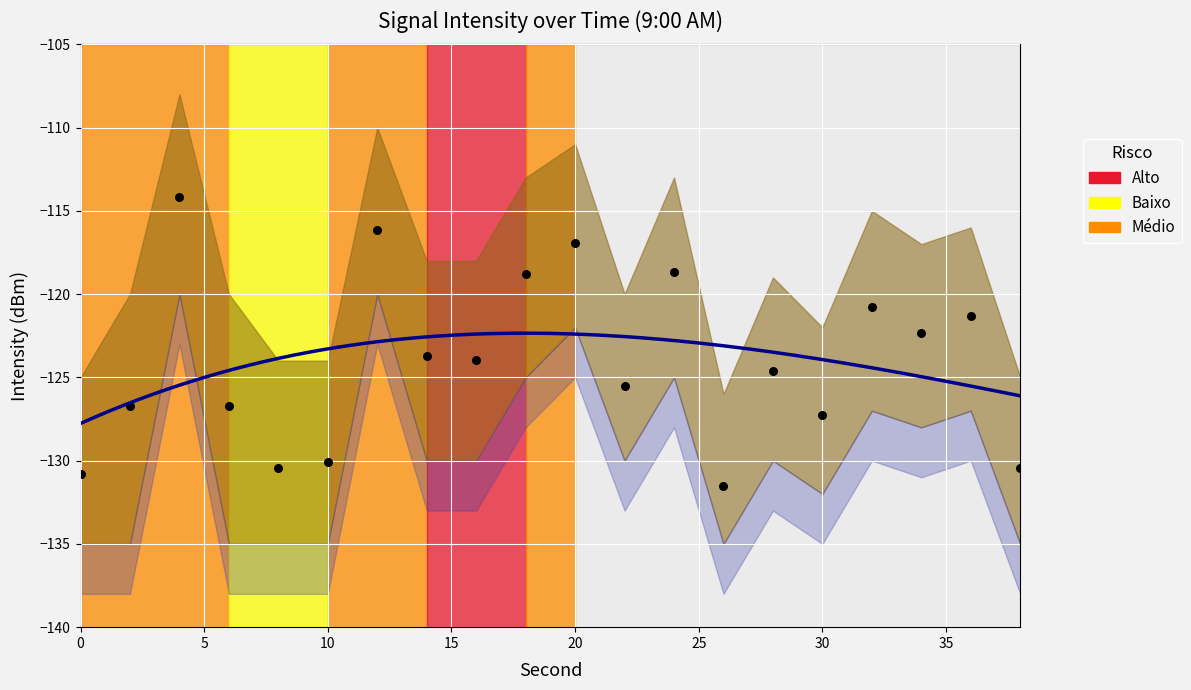

What is the change in value from 10 to 34?

+7.8